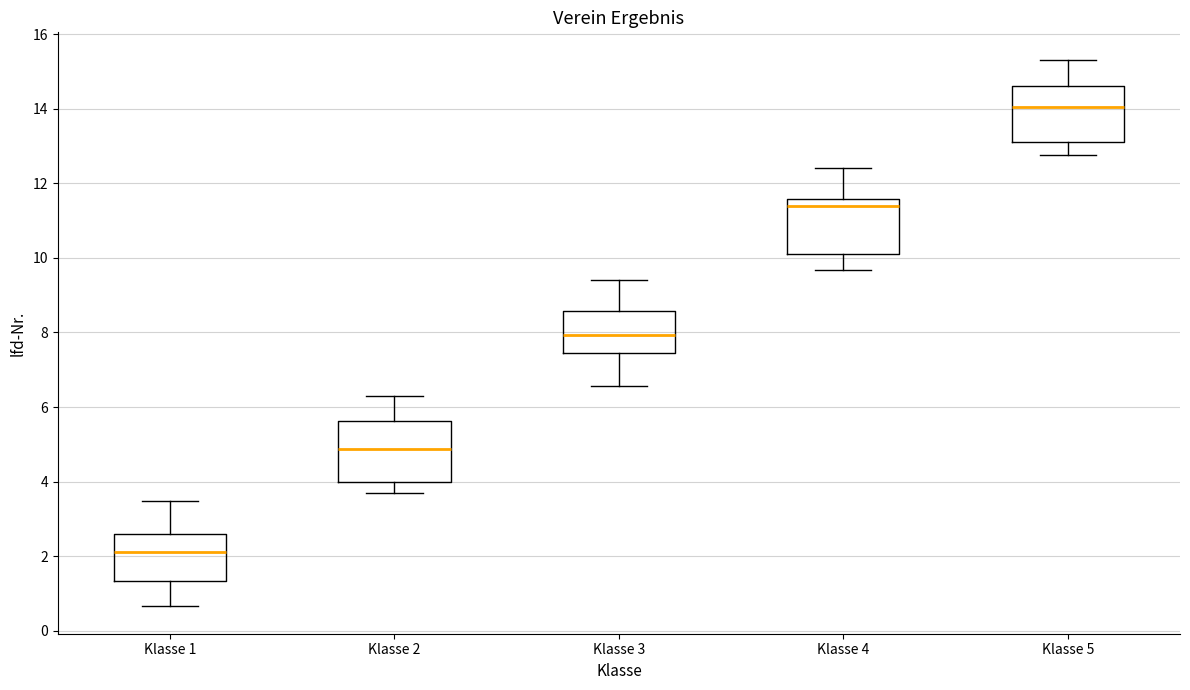

Reading left to right, transcribe this box plot: for each box, give where its median line is, the range the box spans, and where its two whiskers end, as read against the y-axis. The values are not printed on the chart, so give them approximately, as read against the axis.

Klasse 1: median 2.2, box 1.4 to 2.6, whiskers 0.6 to 3.4
Klasse 2: median 4.8, box 4.0 to 5.6, whiskers 3.6 to 6.2
Klasse 3: median 8.0, box 7.4 to 8.6, whiskers 6.6 to 9.4
Klasse 4: median 11.4, box 10.2 to 11.6, whiskers 9.6 to 12.4
Klasse 5: median 14.0, box 13.2 to 14.6, whiskers 12.8 to 15.4